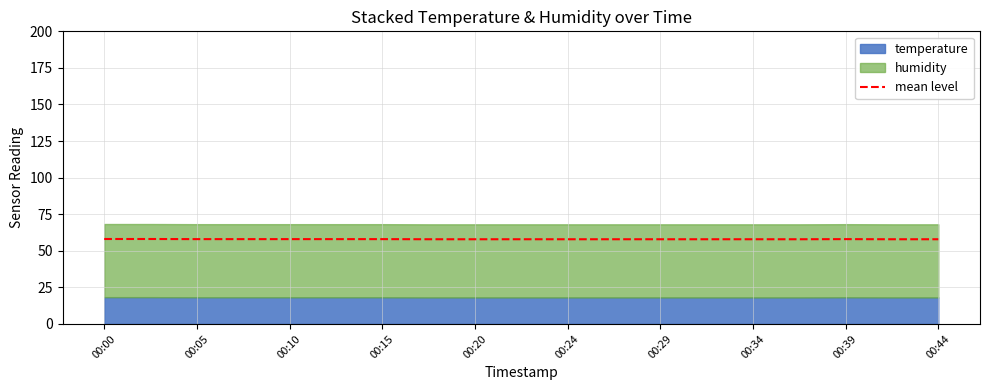

True or false: the data shows 78.0 at 17.

False